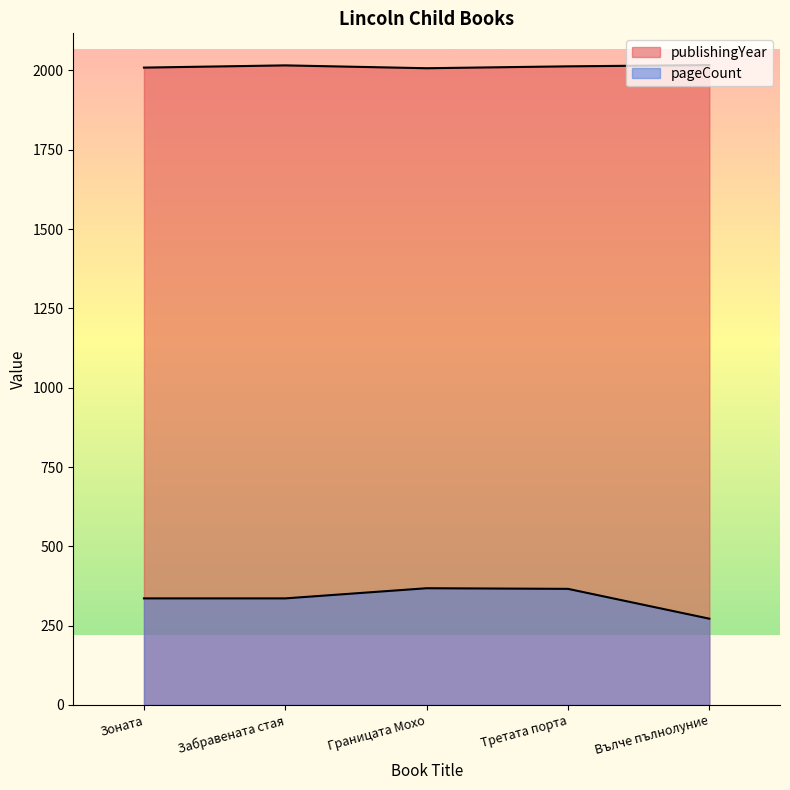

What is the difference between the second highest and minimum values in the publishingYear series?

9